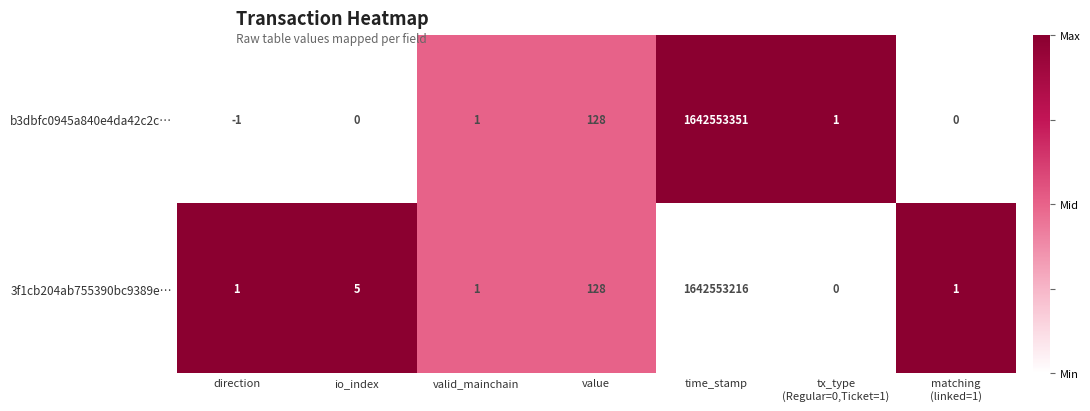

Reading left to right, transcribe all the data shown in this chart.

b3dbfc0945a840e4da42c2c…: -1	0	1	128	1642553351	1	0
3f1cb204ab755390bc9389e…: 1	5	1	128	1642553216	0	1